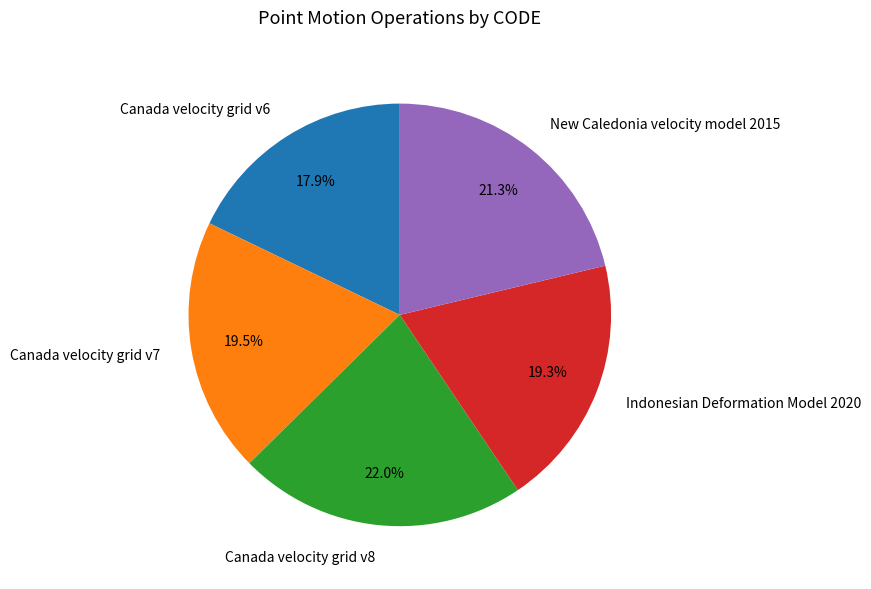

How many segments does this pie chart have?

5